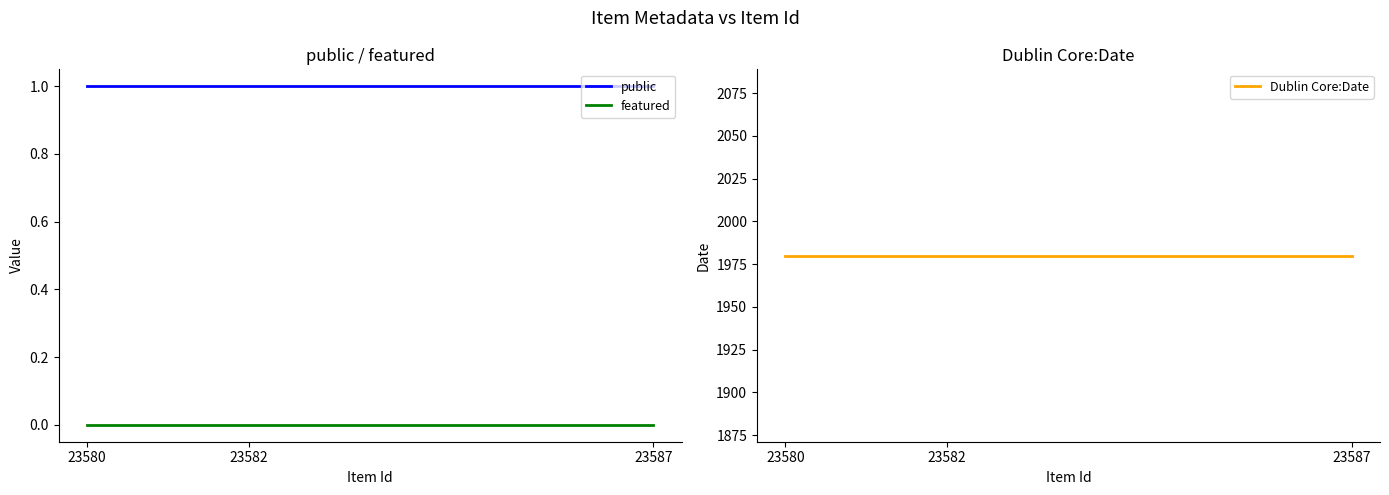

The public series shows 1 at 23587. True or false?

True